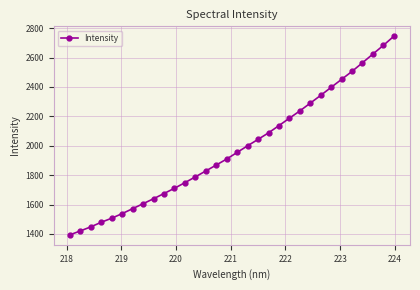

What is the value of the 27th point from the left?

2452.0